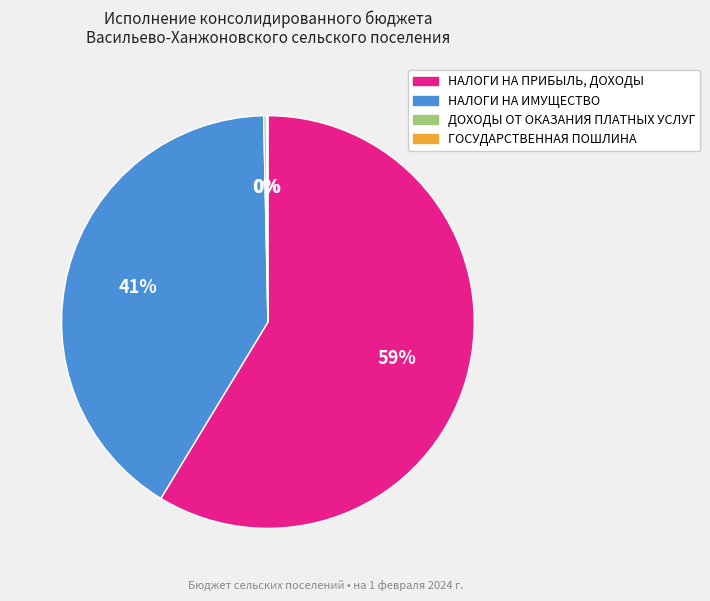

The НАЛОГИ НА ИМУЩЕСТВО slice represents 53% of the pie. True or false?

False